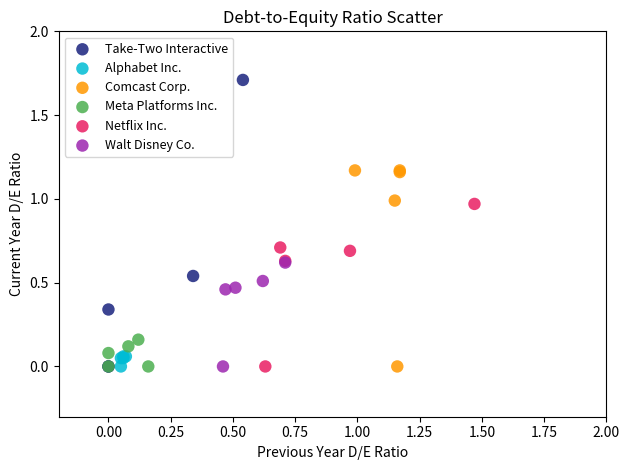

Which series has the widest spread of Y values?

Take-Two Interactive